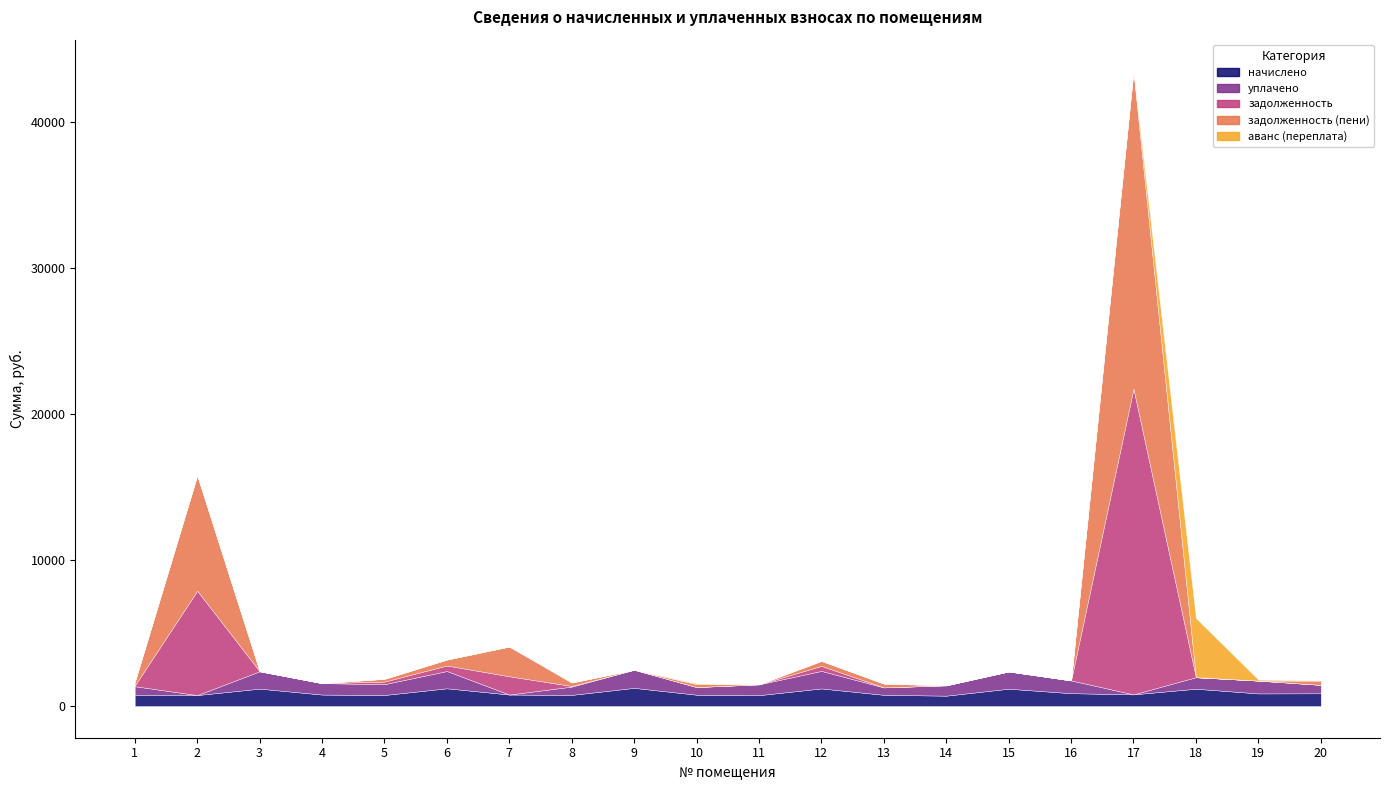

How many times do начислено and аванс (переплата) cross each other?

2